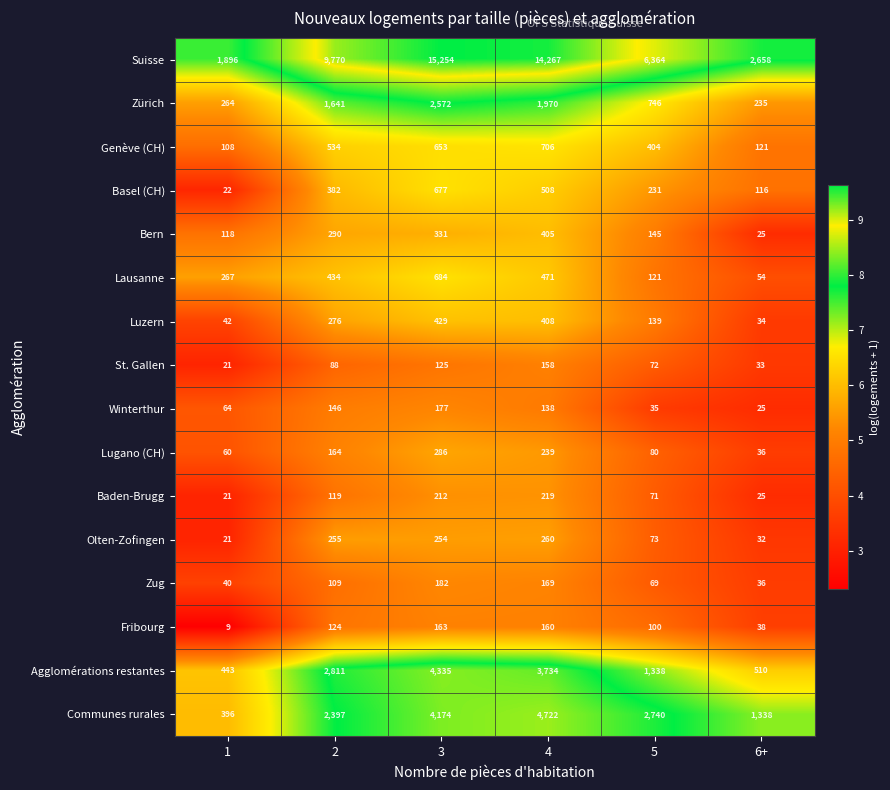

Read the Lugano (CH) value at 3.

286